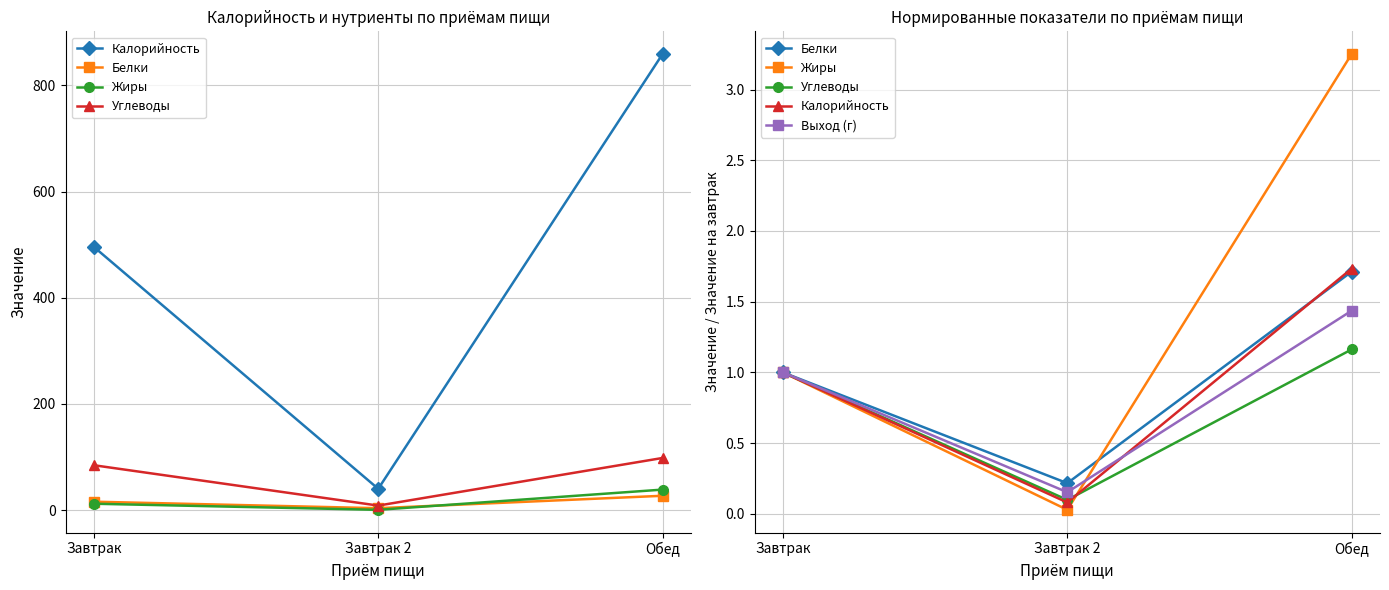

How many data points does each series have?

3